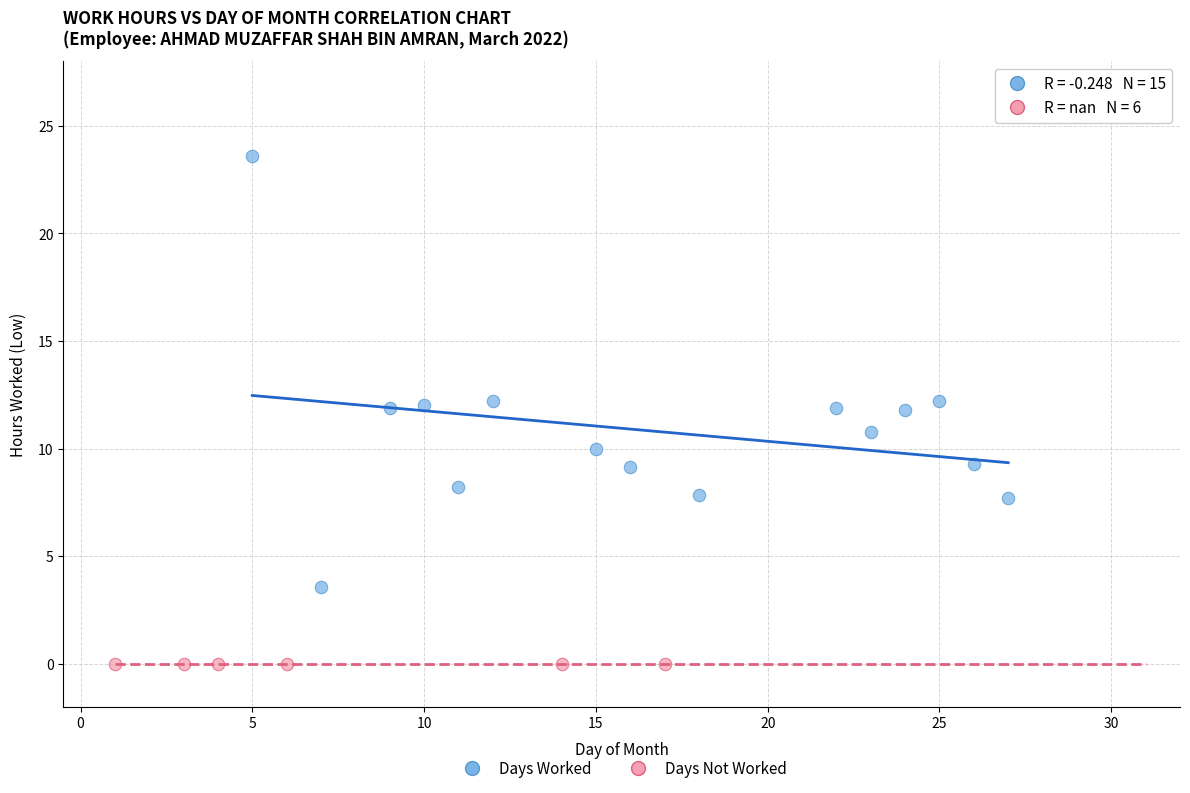

Which series contains the highest Y value?

Days Worked